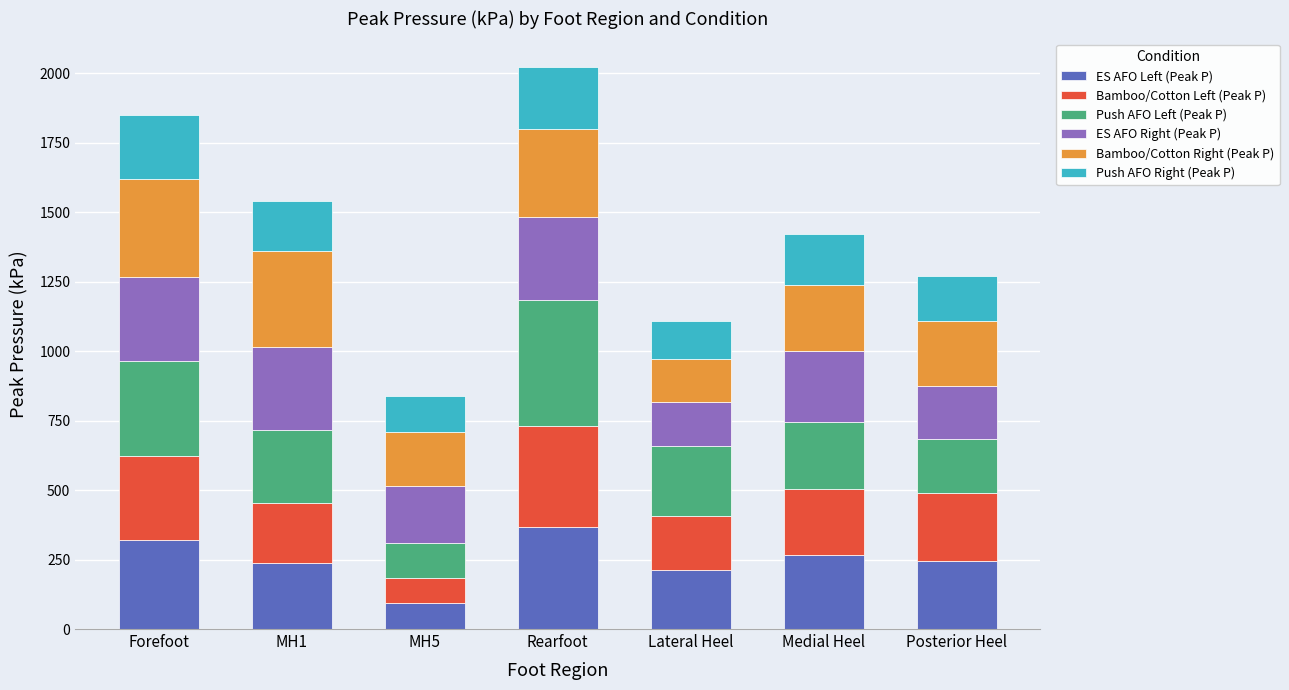

What is the average value of the ES AFO Left (Peak P) series?

249